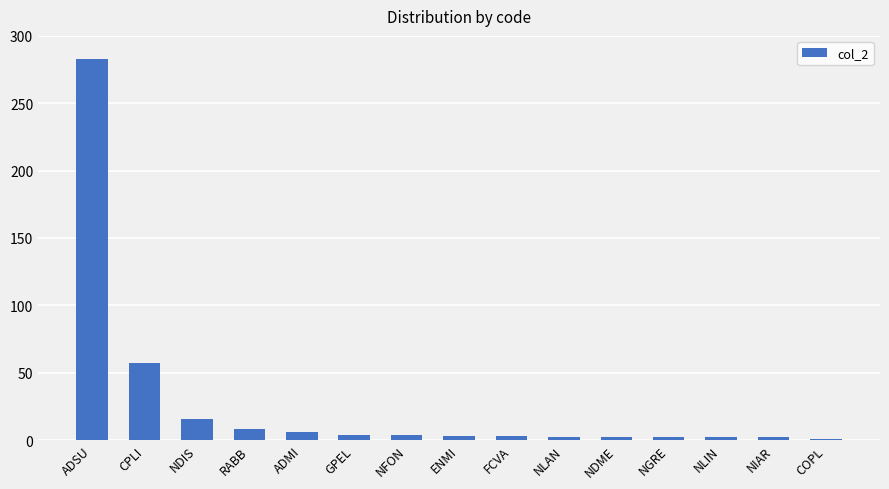

What is the change in value from ADSU to ADMI?

-277